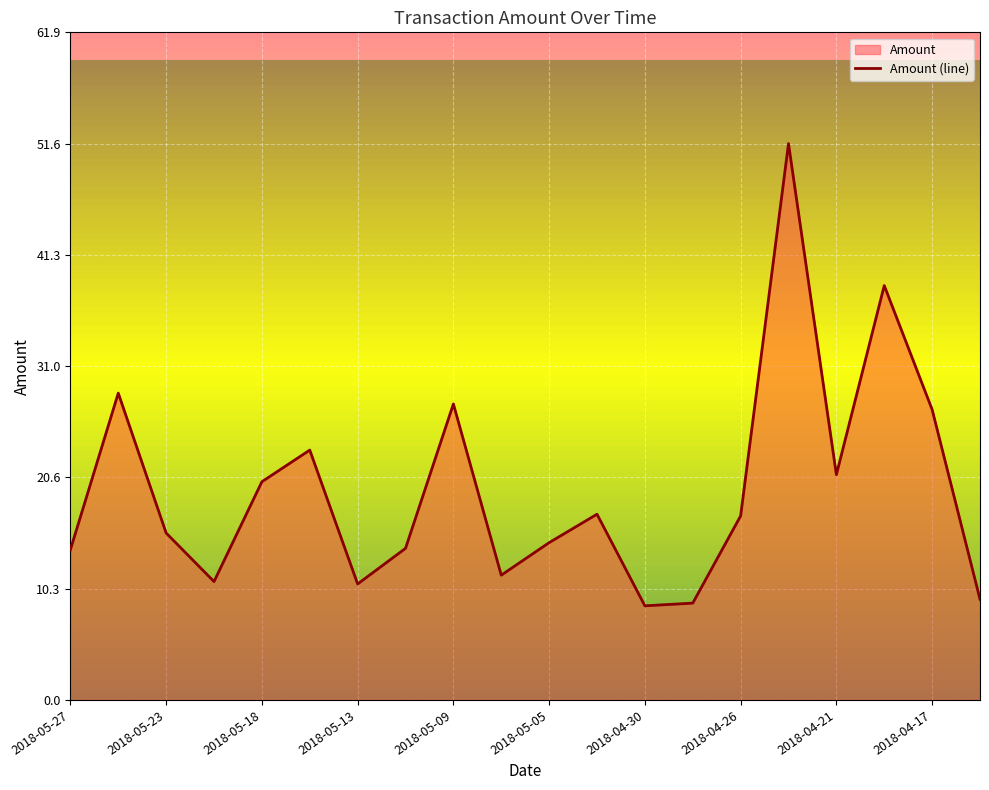

True or false: the data shows 15.5 at 2018-05-23.

True